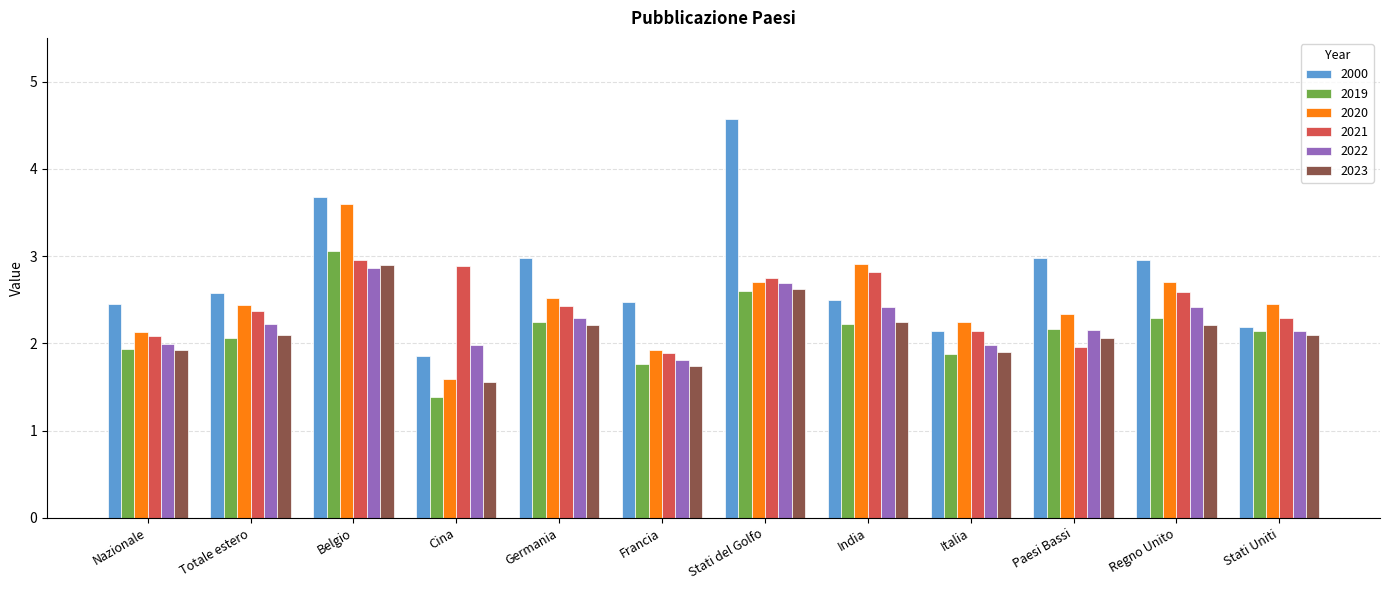

At which category is the sum across all series the highest?

Belgio